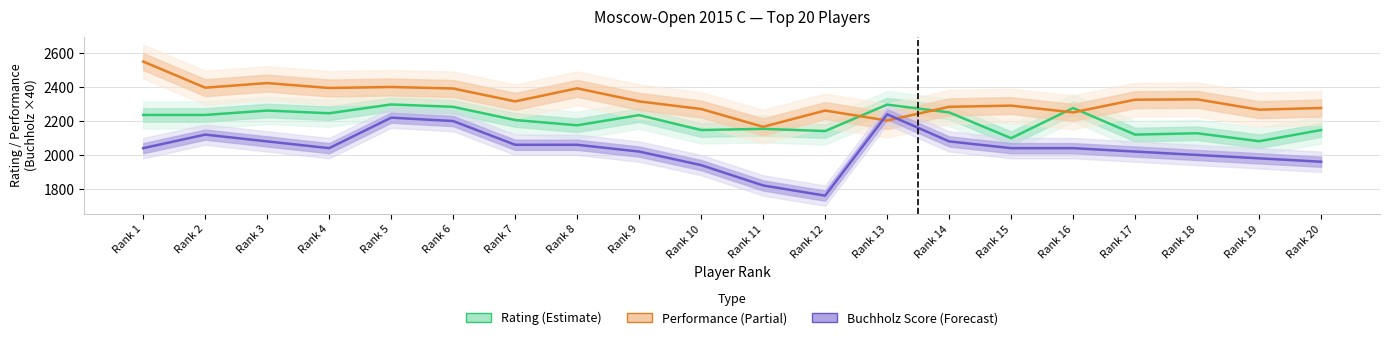

What is the minimum value shown in the chart?

1760